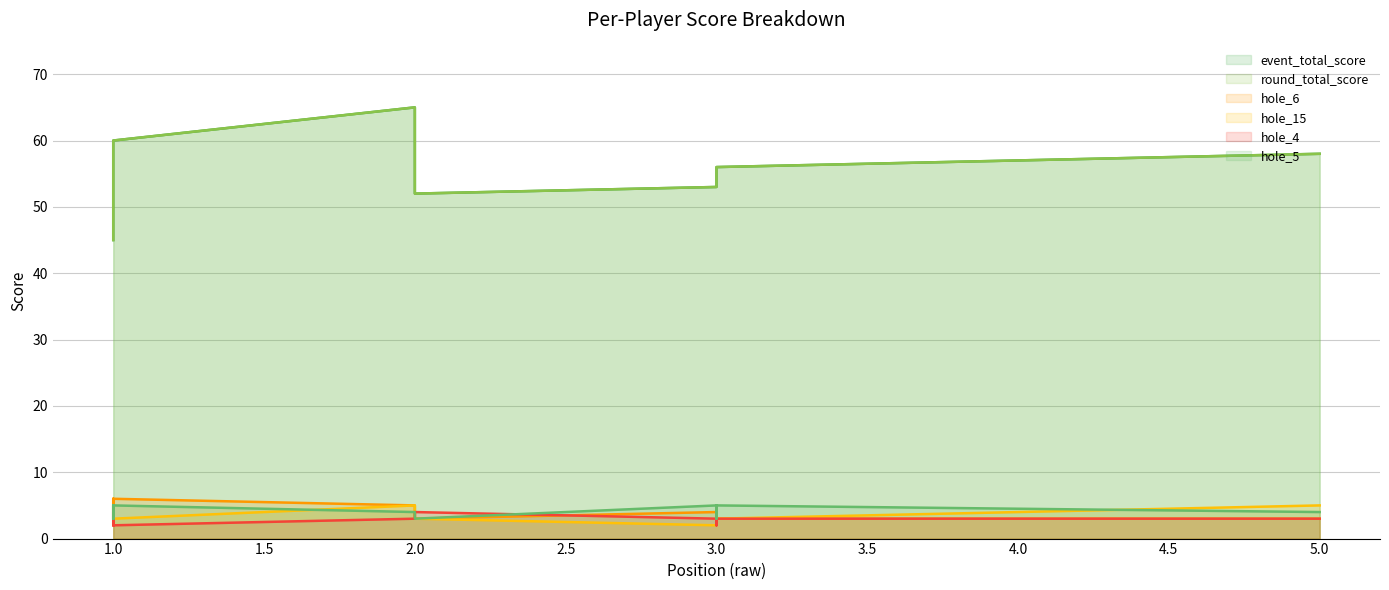

True or false: event_total_score and hole_15 cross at least once.

False